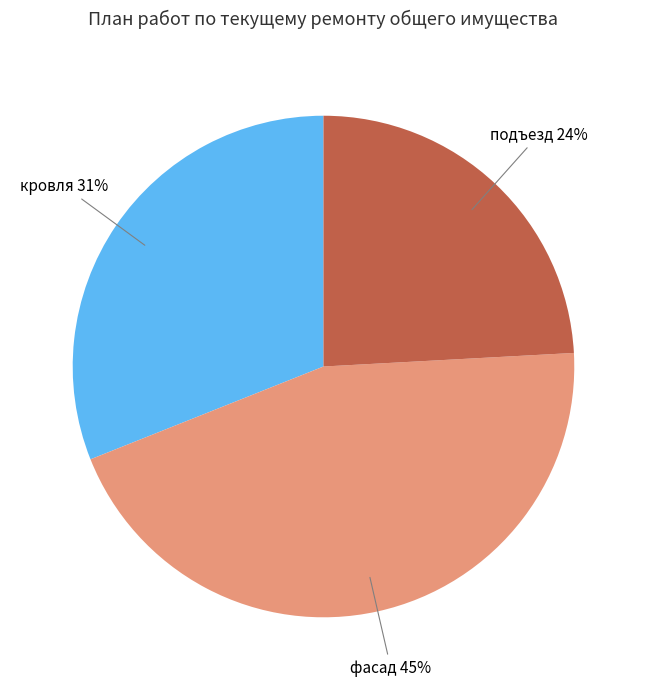

Is the sum of подъезд and кровля greater than half?

Yes